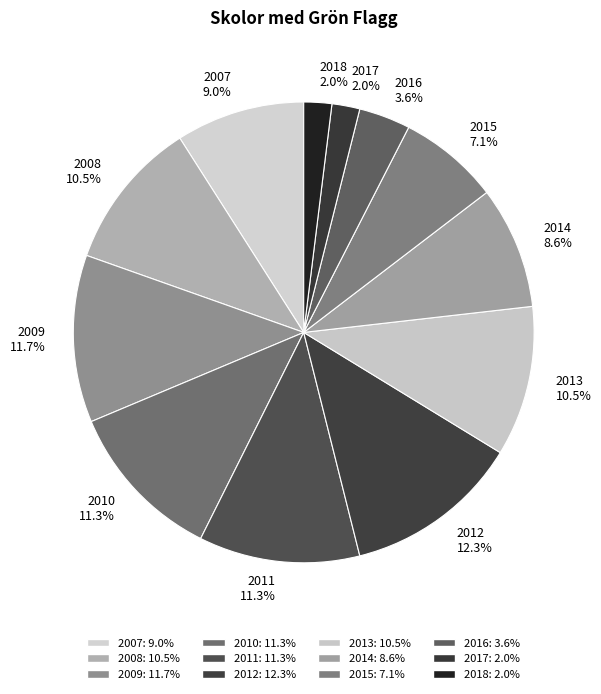

How many segments does this pie chart have?

12